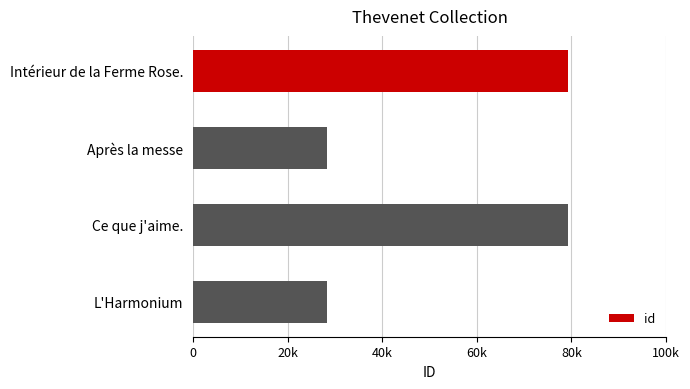

What is the smallest value displayed?

28209